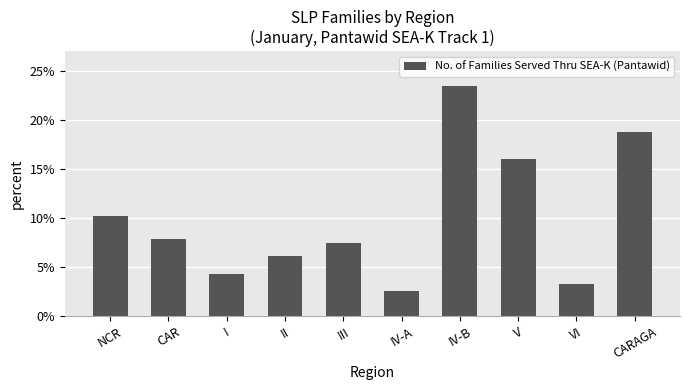

Is it true that the value at NCR is 16.6?

False